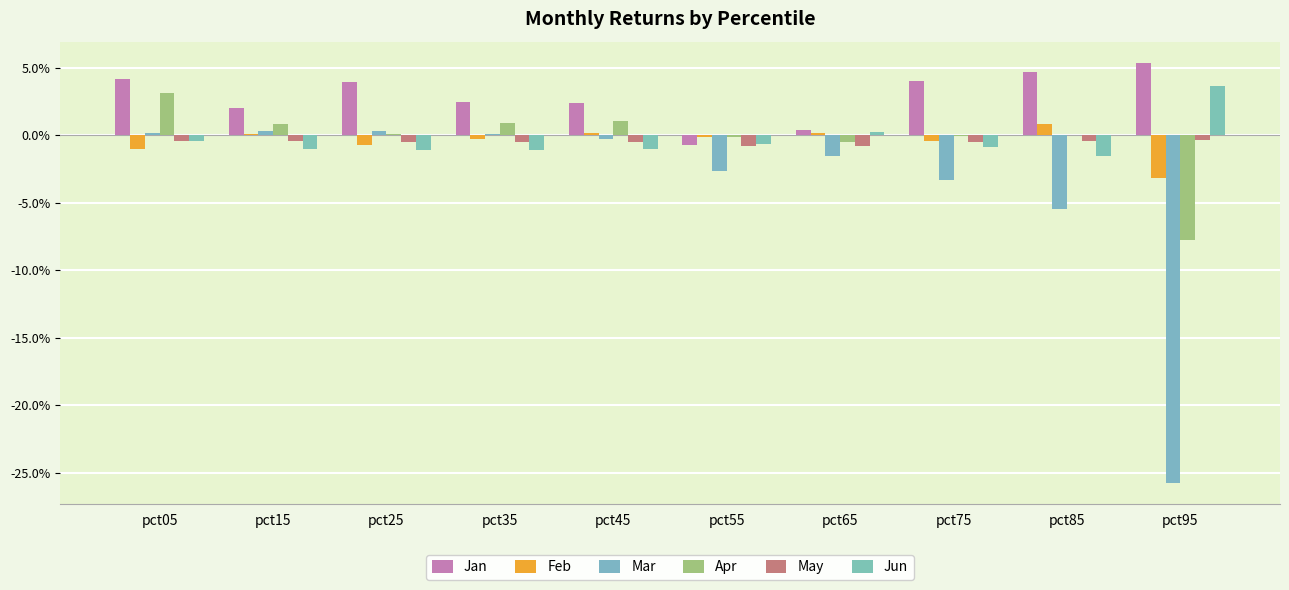

Reading left to right, extract all data points from this chart.

Jan: 0.0	0.0	0.0	0.0	0.0	-0.0	0.0	0.0	0.0	0.1
Feb: -0.0	0.0	-0.0	-0.0	0.0	-0.0	0.0	-0.0	0.0	-0.0
Mar: 0.0	0.0	0.0	0.0	-0.0	-0.0	-0.0	-0.0	-0.1	-0.3
Apr: 0.0	0.0	0.0	0.0	0.0	-0.0	-0.0	-0.0	-0.0	-0.1
May: -0.0	-0.0	-0.0	-0.0	-0.0	-0.0	-0.0	-0.0	-0.0	-0.0
Jun: -0.0	-0.0	-0.0	-0.0	-0.0	-0.0	0.0	-0.0	-0.0	0.0